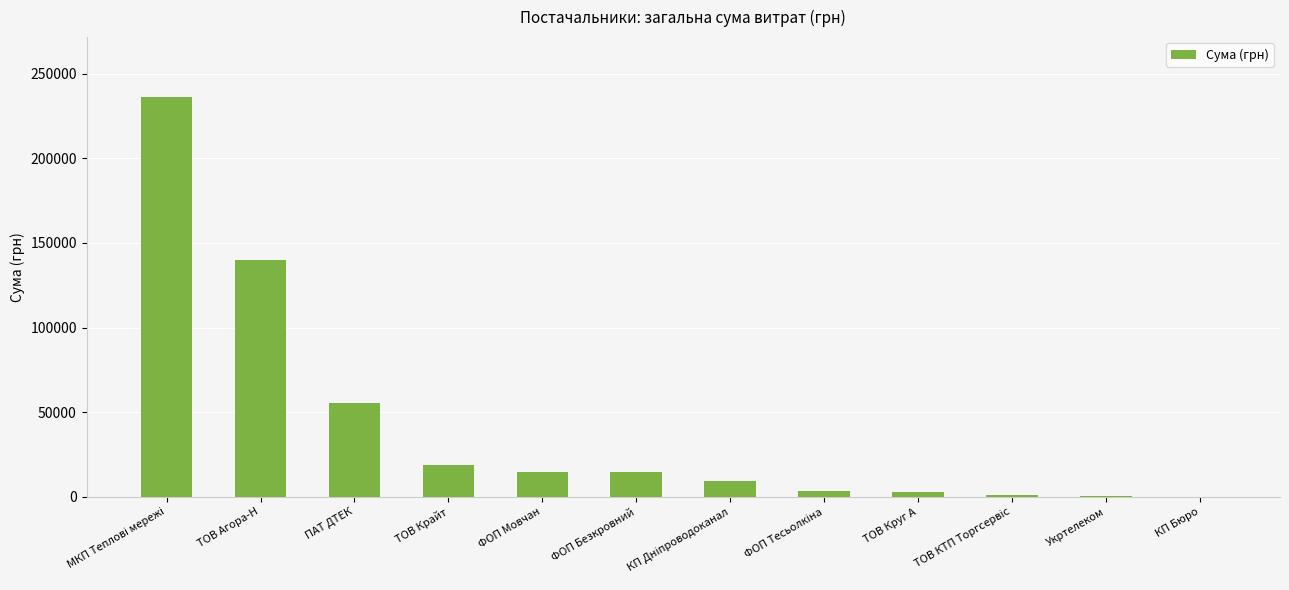

How many series are shown in this chart?

1